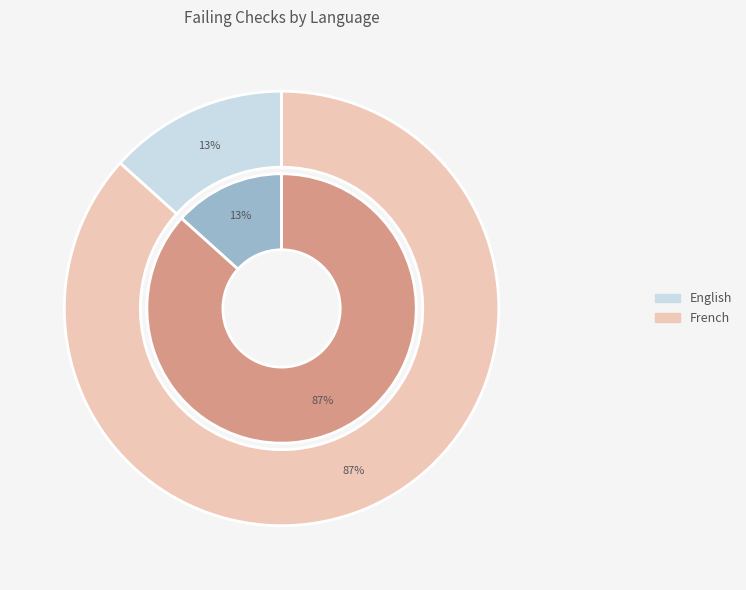

Is it true that French is 76% of the pie?

False